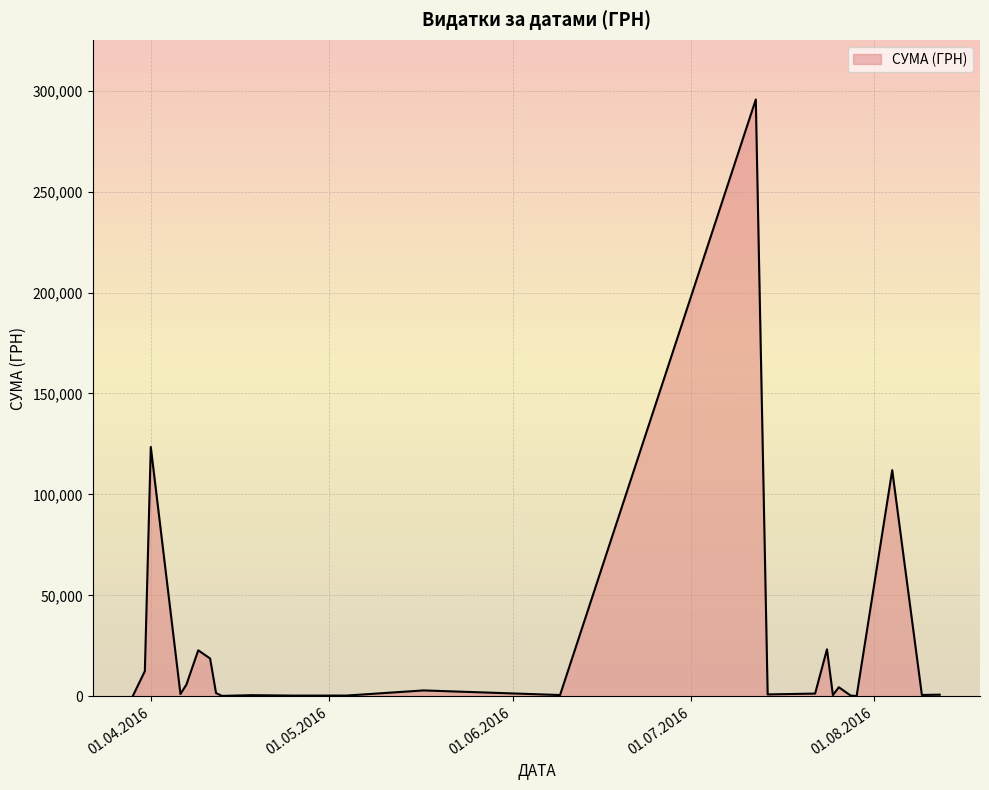

What is the difference between the maximum and minimum values?

295540.8